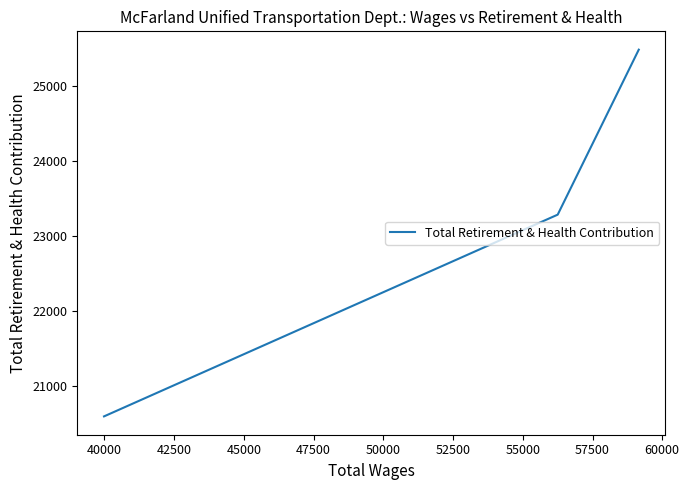

What is the sum of all values?

69380